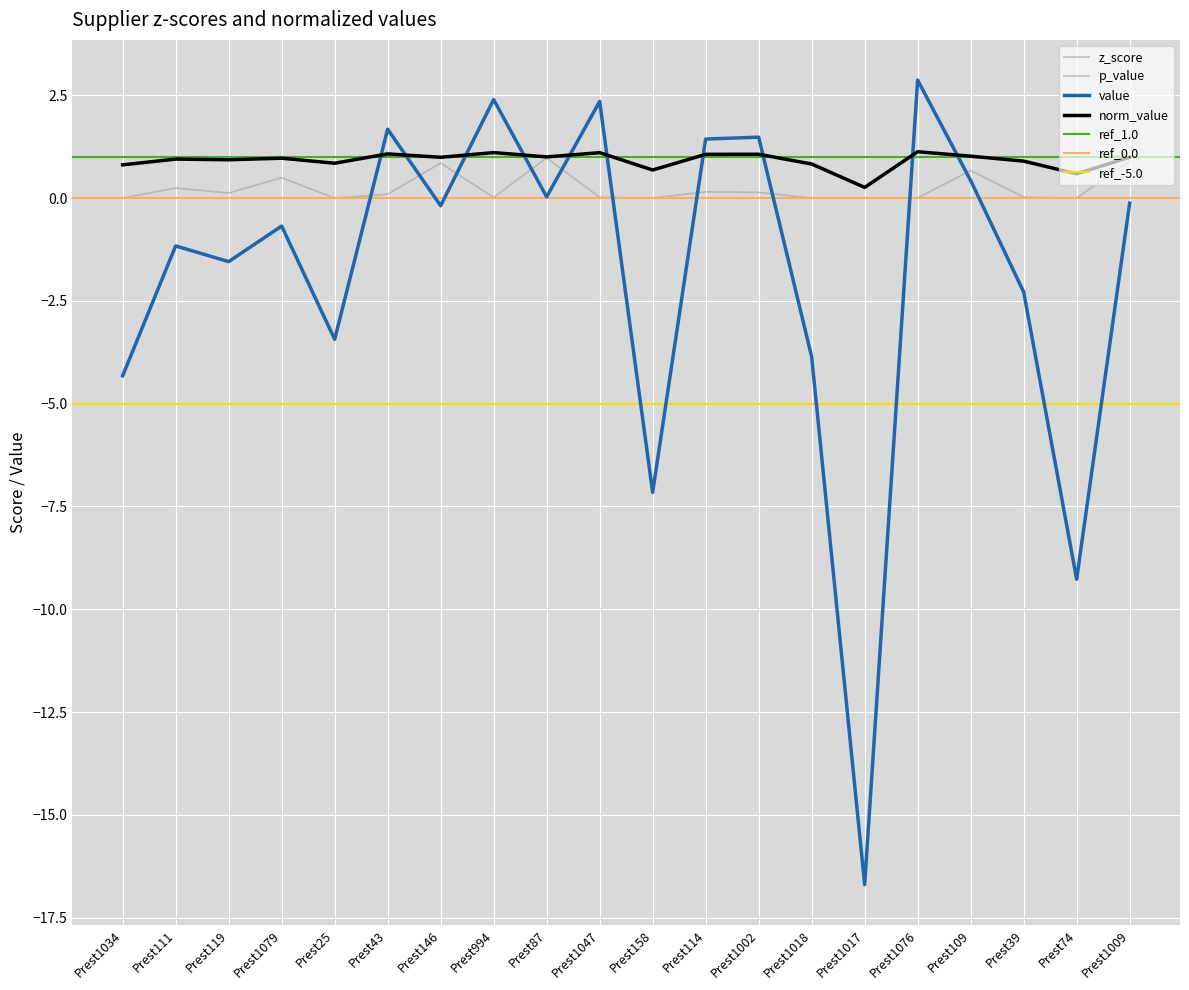

Reading right to left, list all the values displayed in this chart.

value: -0.1	-9.3	-2.3	0.4	2.9	-16.7	-3.9	1.5	1.4	-7.2	2.4	0.0	2.4	-0.2	1.7	-3.4	-0.7	-1.5	-1.2	-4.3
z_score: -0.1	-9.3	-2.3	0.4	2.9	-16.7	-3.9	1.5	1.4	-7.2	2.4	0.0	2.4	-0.2	1.7	-3.4	-0.7	-1.5	-1.2	-4.3
p_value: 0.9	0.0	0.0	0.7	0.0	0.0	0.0	0.1	0.2	0.0	0.0	1.0	0.0	0.9	0.1	0.0	0.5	0.1	0.2	0.0
norm_value: 1.0	0.6	0.9	1.0	1.1	0.3	0.8	1.1	1.1	0.7	1.1	1.0	1.1	1.0	1.1	0.8	1.0	0.9	0.9	0.8